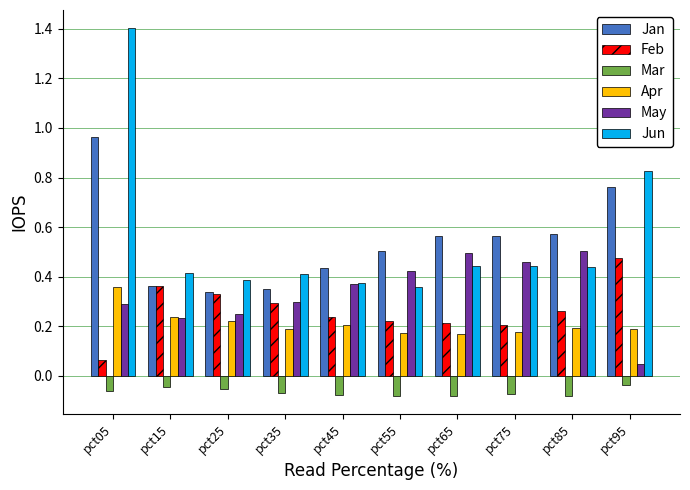

What is the sum of the Jan values at pct55 and pct95?

1.3